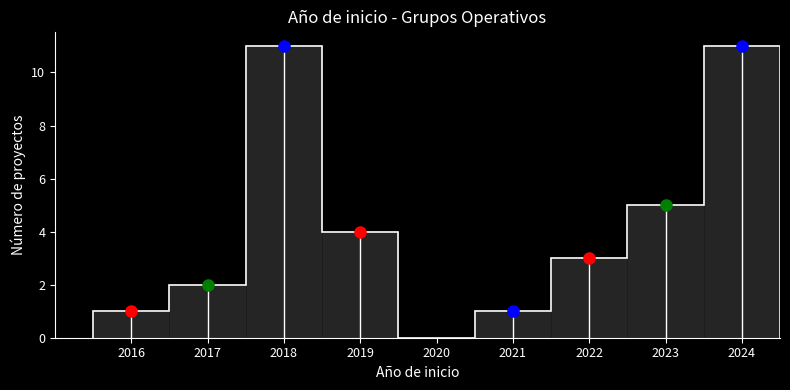

Reading right to left, what are all the values shown in this chart?

2024=11	2023=5	2022=3	2021=1	2020=0	2019=4	2018=11	2017=2	2016=1